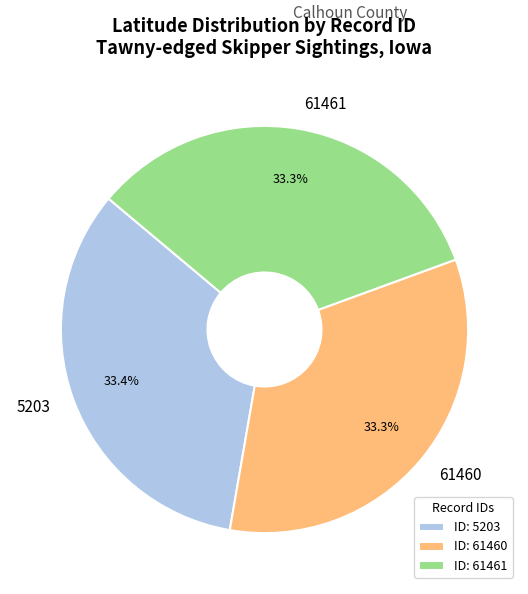

The 5203 slice represents 33% of the pie. True or false?

True